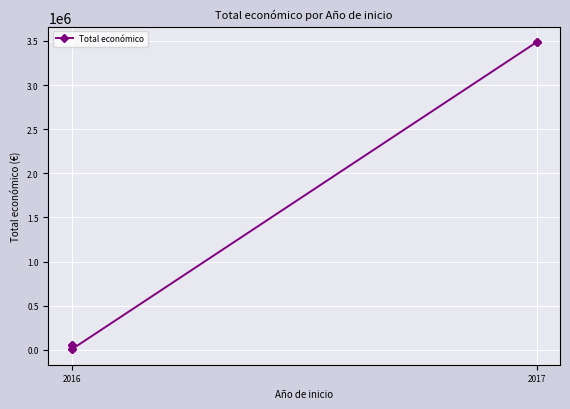

What value does the data have at 2017, to the nearest 10?

3487020